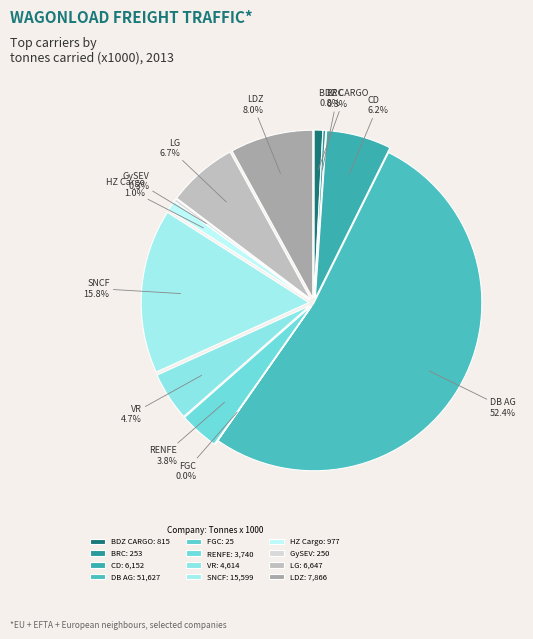

True or false: GySEV accounts for 0% of the total.

True